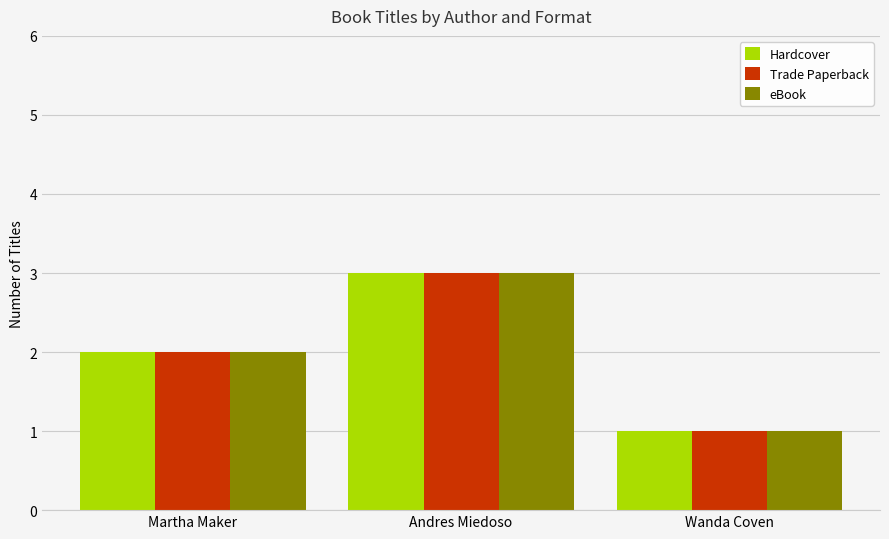

What is the total value across all series at Wanda Coven?

3